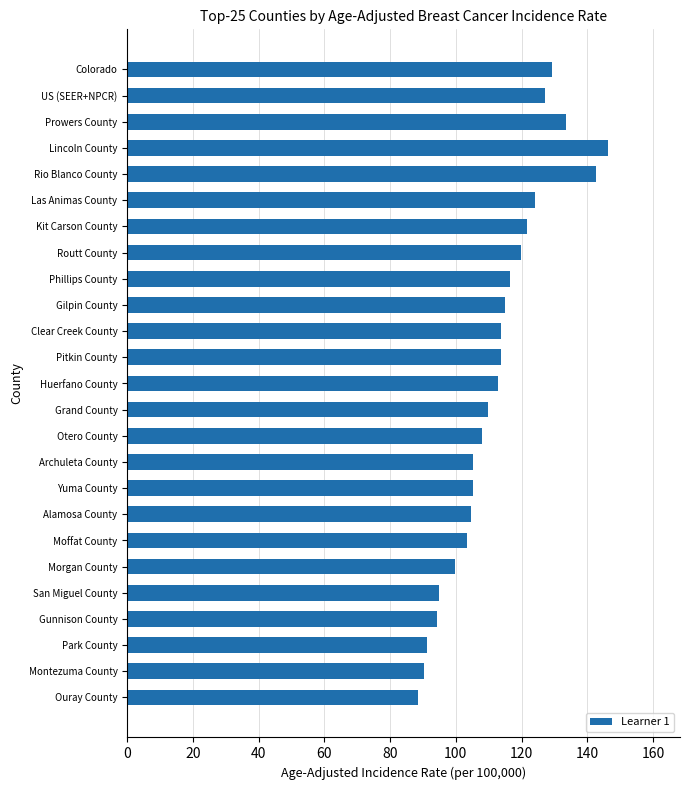

Are the bars horizontal?

Yes